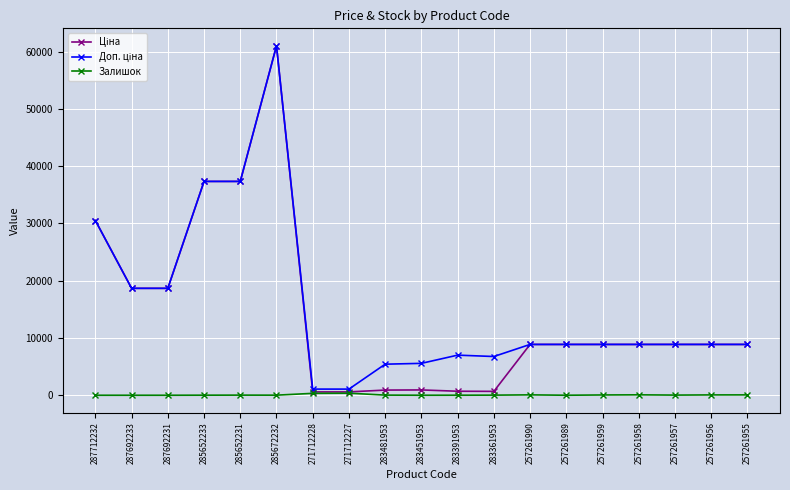

At which category is the sum across all series the highest?

285672232